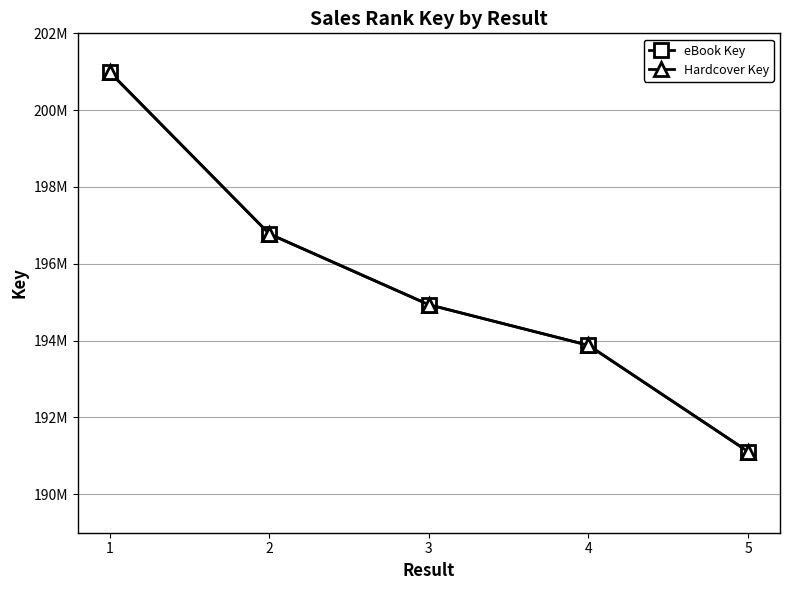

Is this an area chart (filled region under the line)?

No